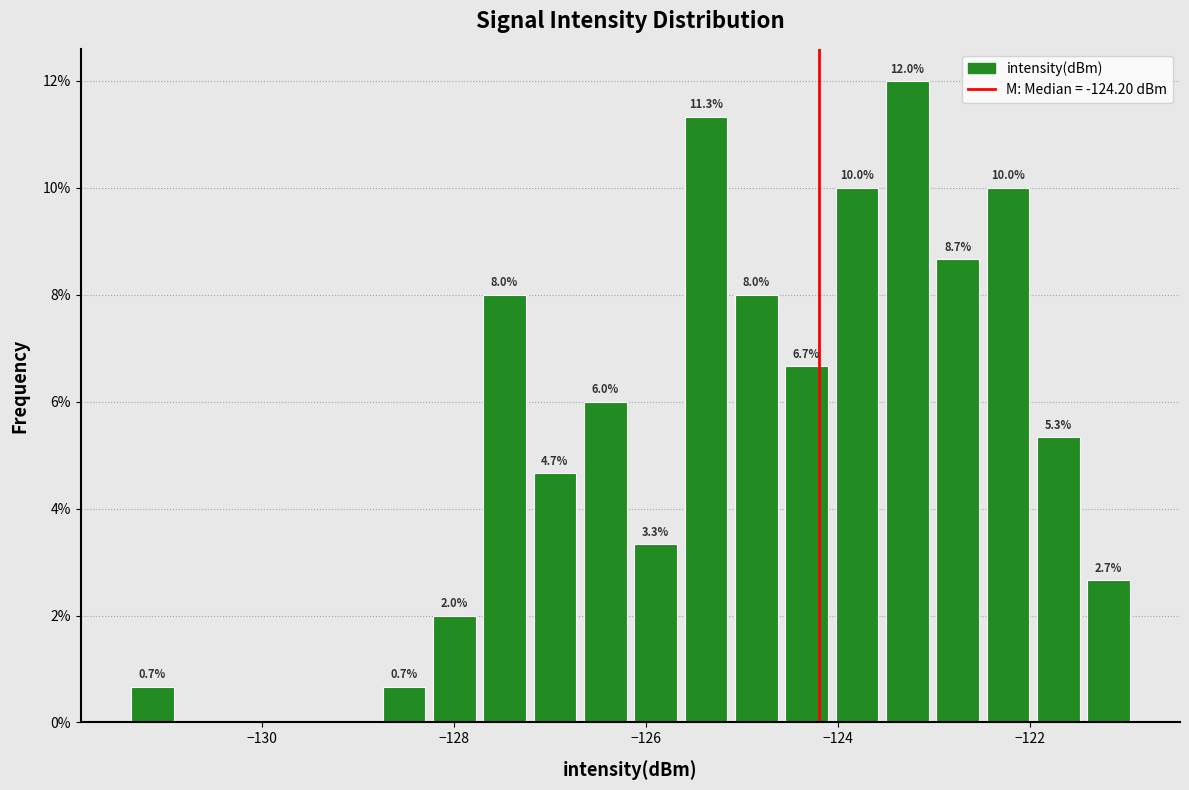

Around what value on the x-axis is the tallest bar? Give the approximate position of its centre, as read against the axis.

-123.2